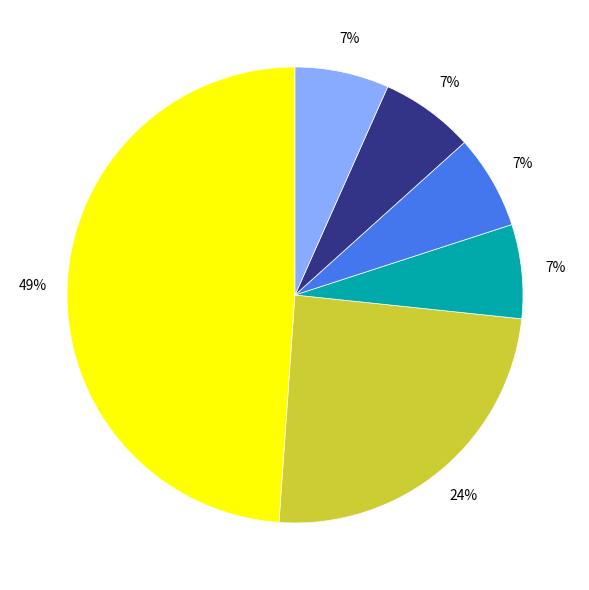

How many slices are in this pie chart?

6